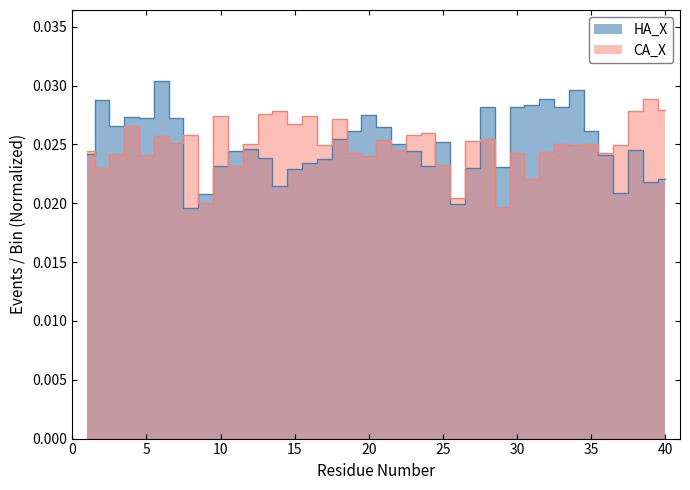

What are all the series names shown in the legend?

HA_X, CA_X